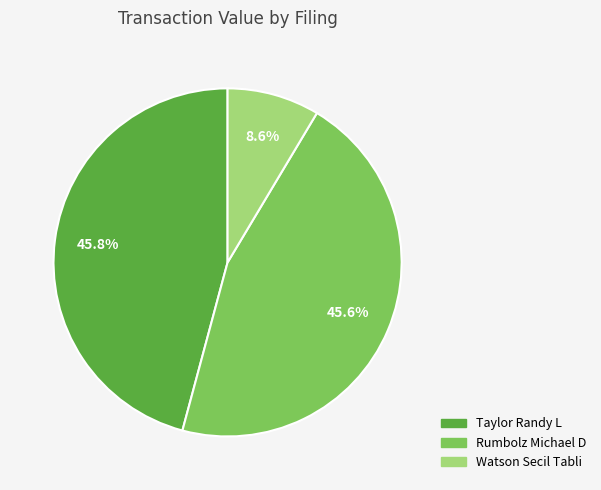

Is there any slice that represents more than half of the pie?

No